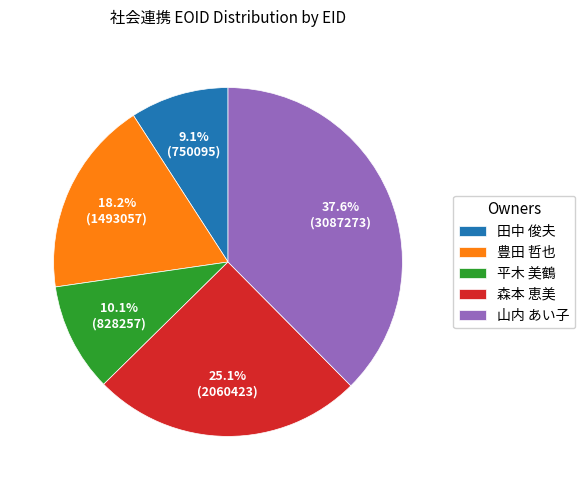

Is the sum of 山内 あい子 and 田中 俊夫 greater than half?

No